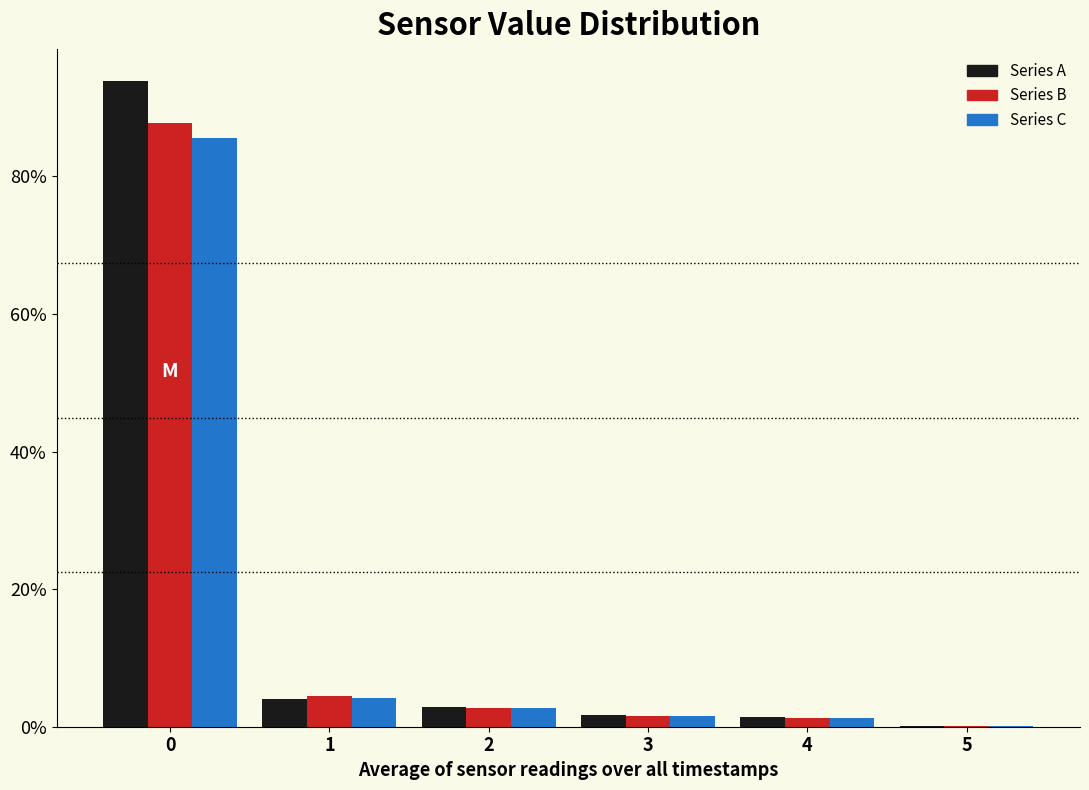

In the Series B series, which range on the x-axis has the tallest bar?

-0.5 to 0.5